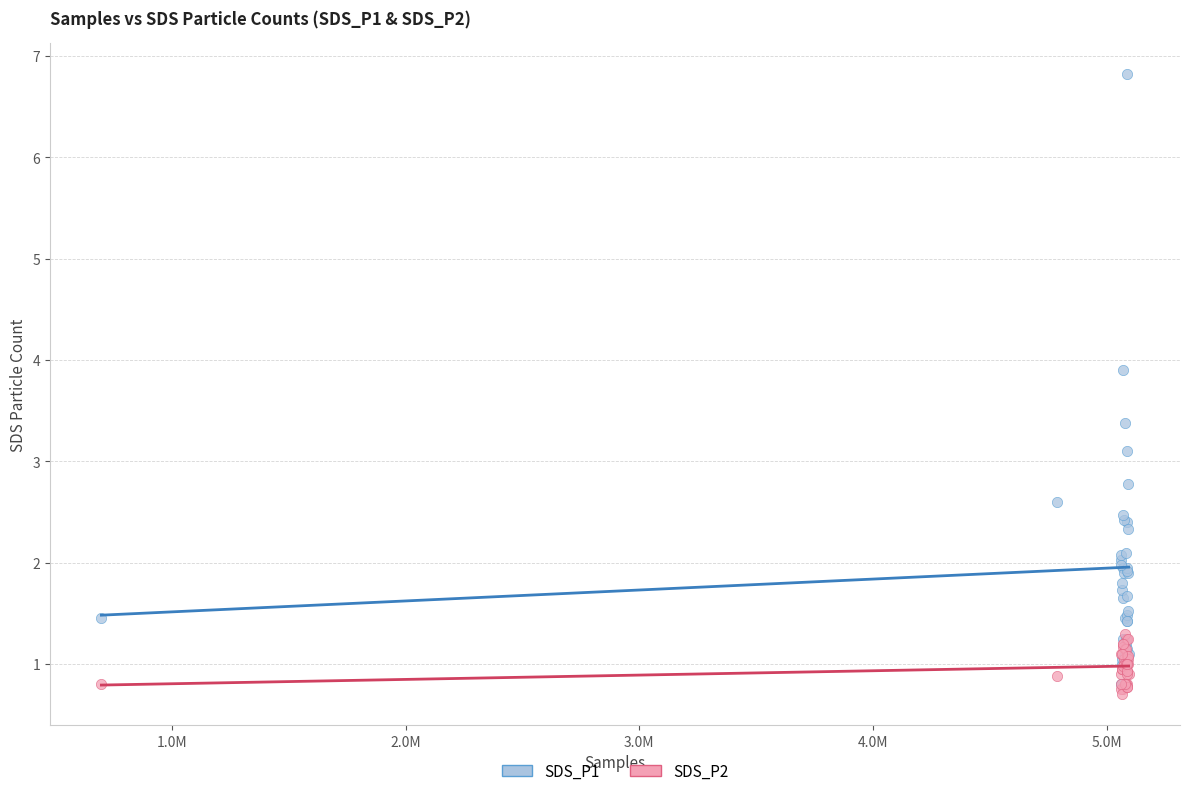

Across all series, what Y value is closest to 3?

3.1